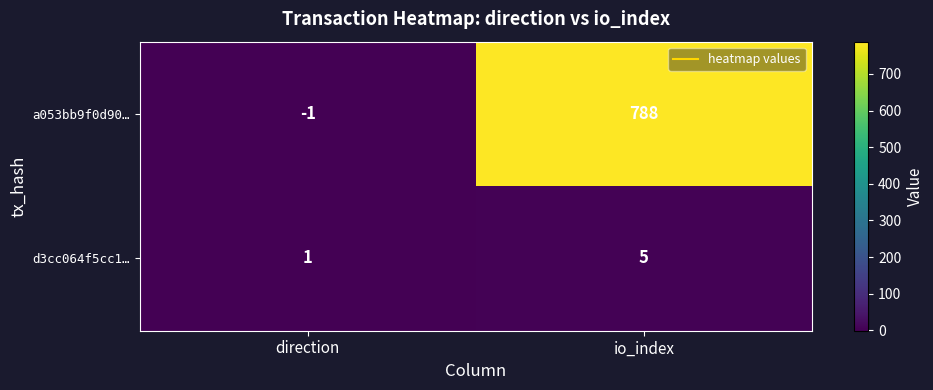

Reading left to right, extract all data points from this chart.

a053bb9f0d90…: direction=-1	io_index=788
d3cc064f5cc1…: direction=1	io_index=5